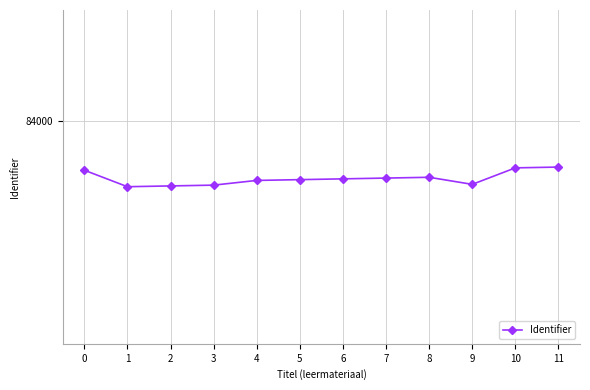

Does the chart have visible grid lines?

Yes